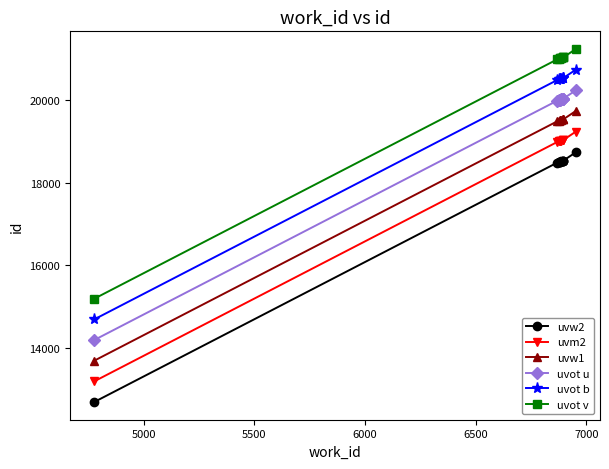

What is the value of the uvw2 point at the 4th from the left?

18507